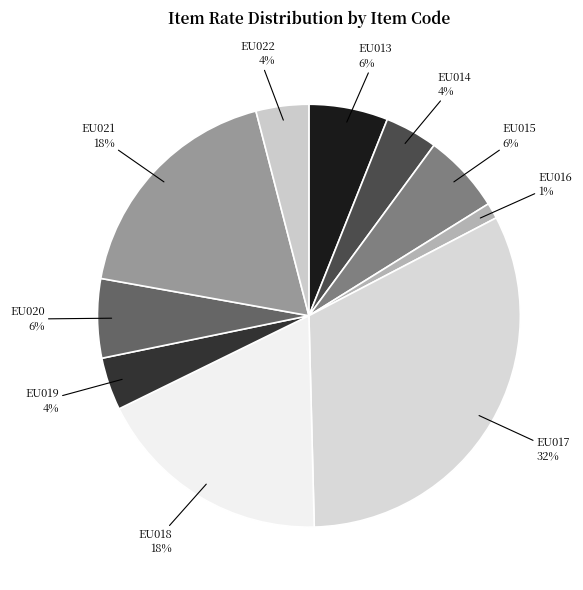

To the nearest percent, what is the difference between the largest and smallest slice percentages?

31%